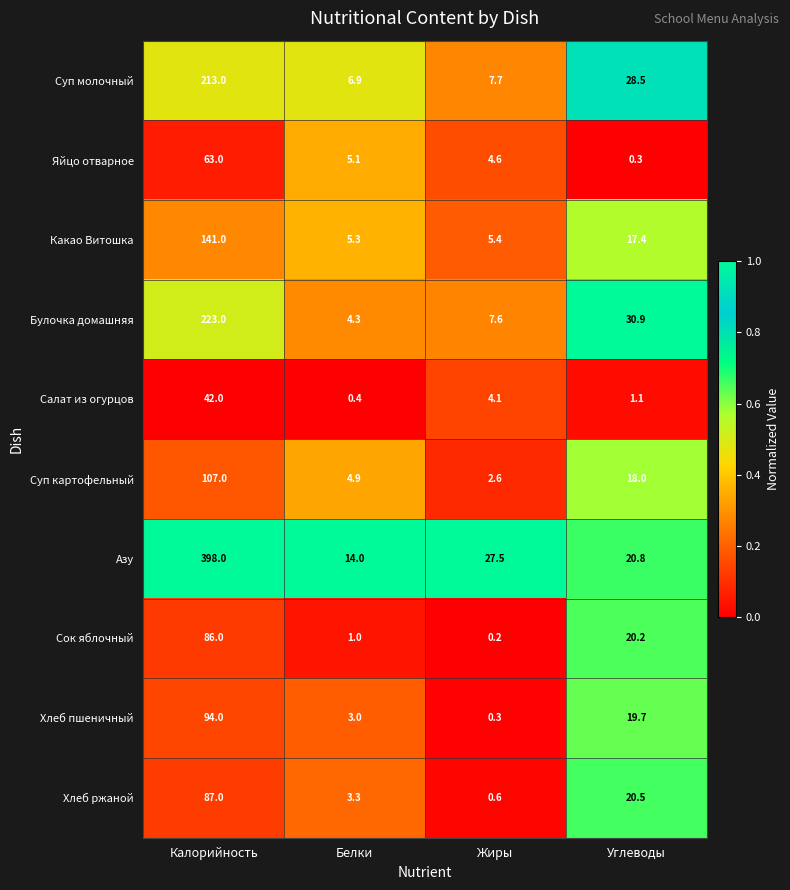

Rank the series by their maximum value, from lowest to highest.

Салат из огурцов, Яйцо отварное, Сок яблочный, Хлеб ржаной, Хлеб пшеничный, Суп картофельный, Какао Витошка, Суп молочный, Булочка домашняя, Азу